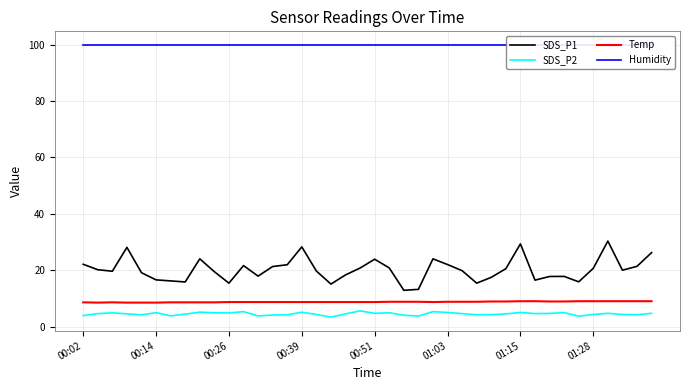

True or false: SDS_P2 and Temp intersect in this chart.

False